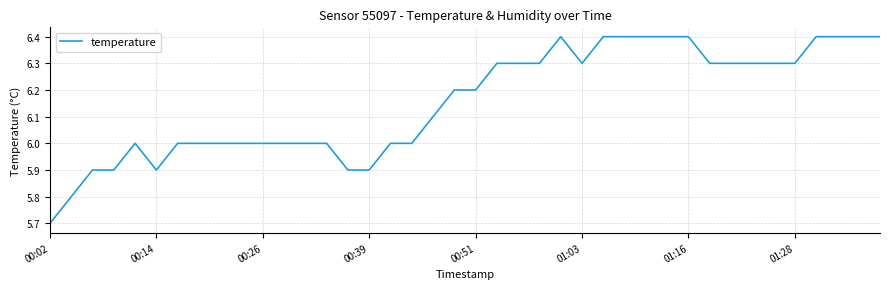

What is the minimum value shown in the chart?

5.7